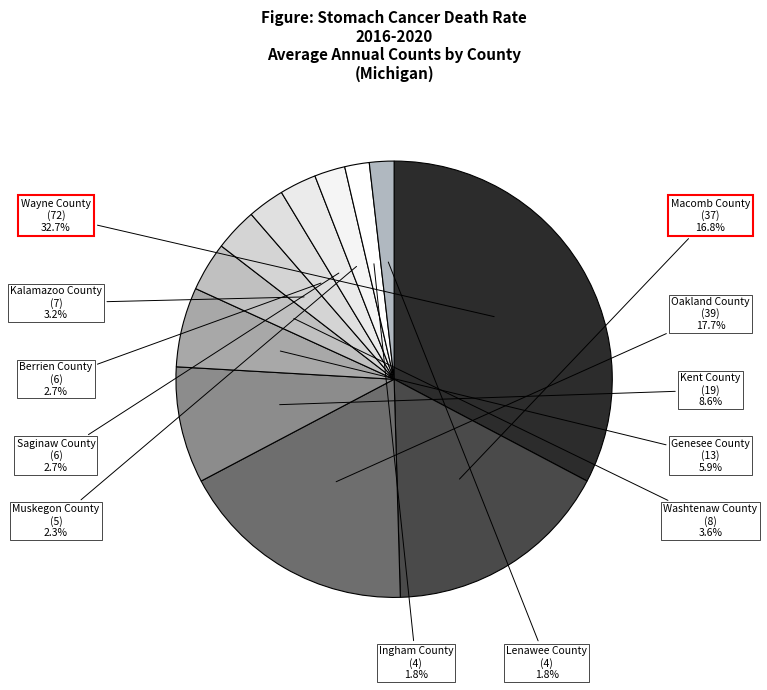

Combined, do Genesee County and Kalamazoo County account for over 50%?

No